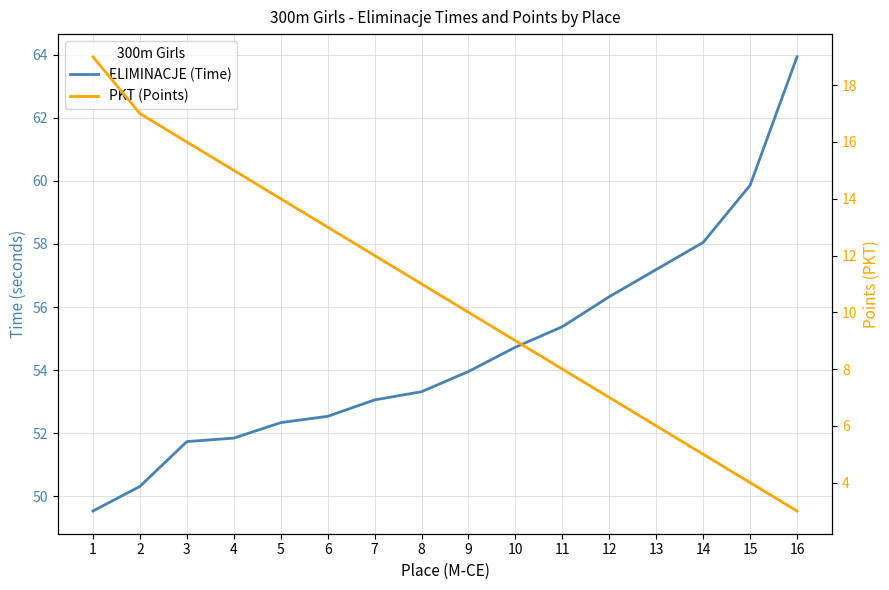

How many data points in ELIMINACJE (Time) are less than 53?

6